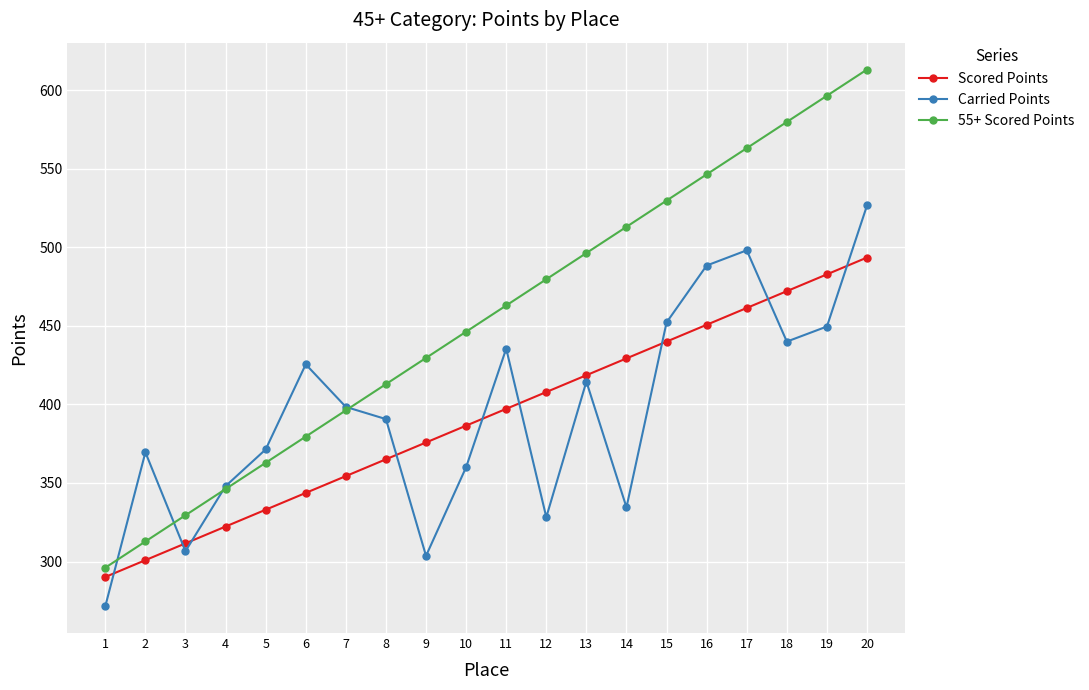

At which label does Scored Points reach its peak?

20